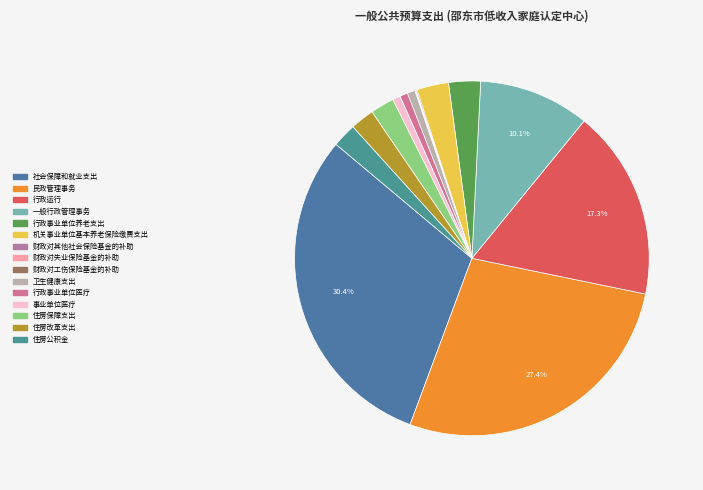

Is it true that 行政事业单位养老支出 is 1% of the pie?

False